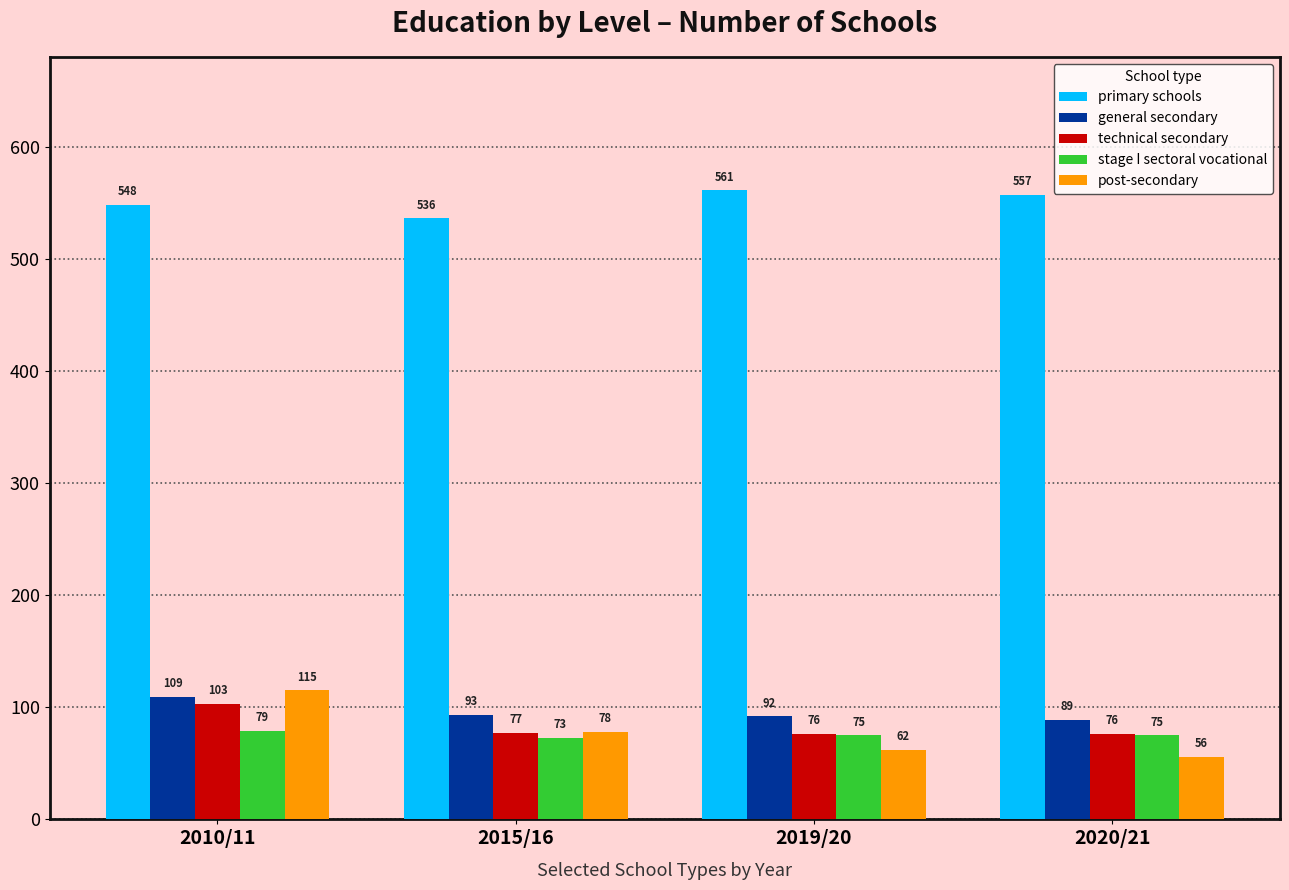

Count the number of categories in the chart.

4